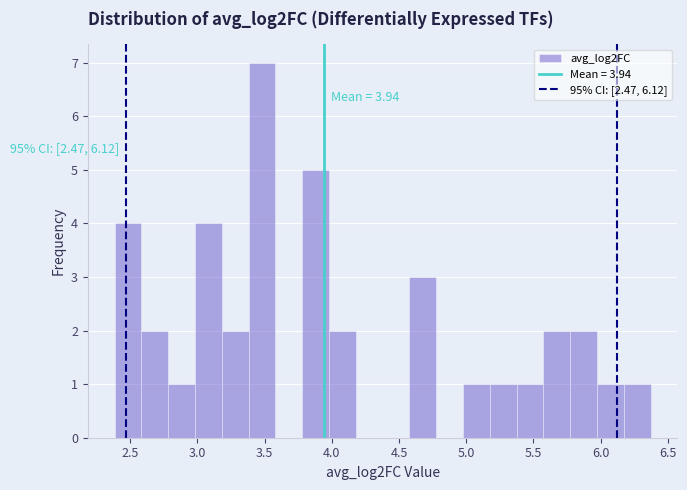

Read against the x-axis, roughly where is the centre of the tallest bar?

3.50